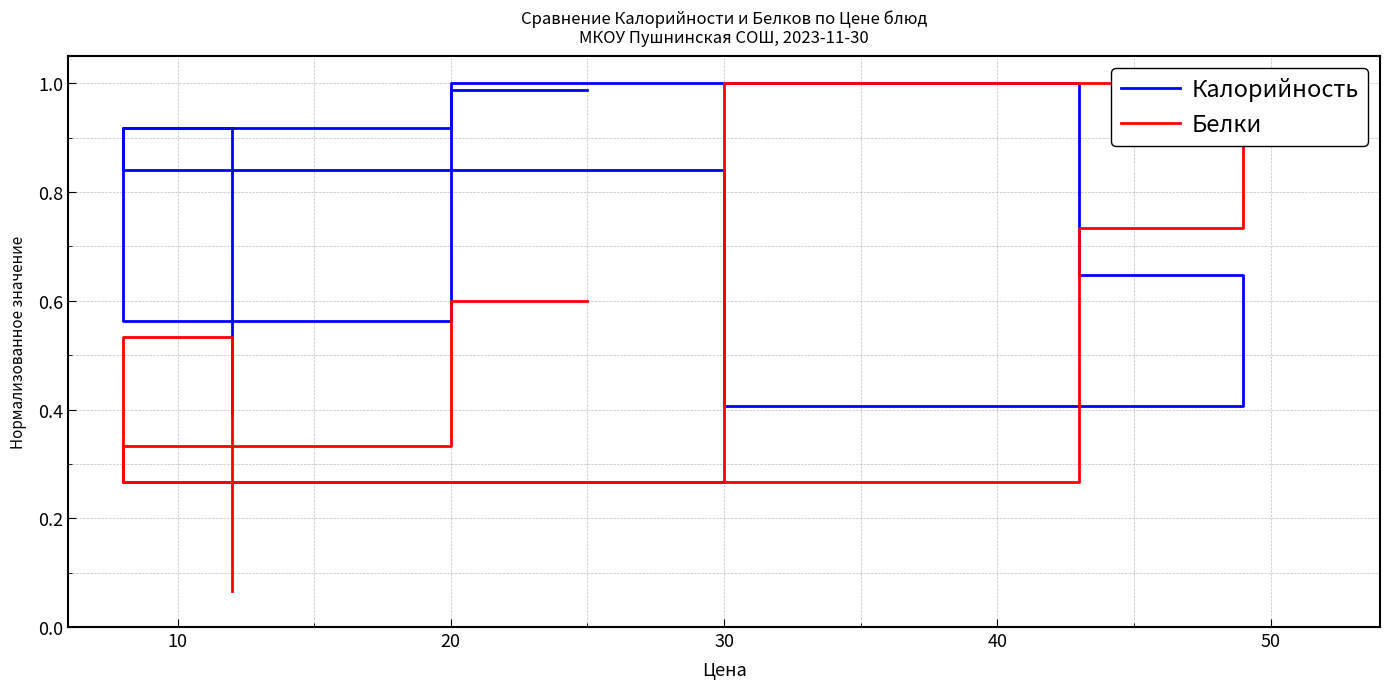

Count the number of categories in the chart.

9